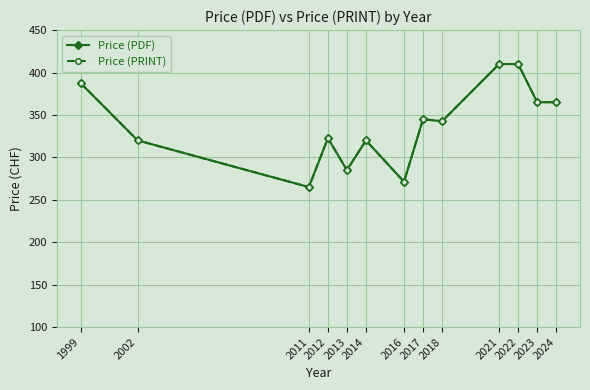

Reading left to right, list all the values displayed in this chart.

Price (PDF): 1999=387.5	2002=320.0	2011=265.0	2012=322.5	2013=285.0	2014=320.0	2016=271.2	2017=345.0	2018=342.5	2021=410.0	2022=410.0	2023=365.0	2024=365.0
Price (PRINT): 1999=387.5	2002=320.0	2011=265.0	2012=322.5	2013=285.0	2014=320.0	2016=271.2	2017=345.0	2018=342.5	2021=410.0	2022=410.0	2023=365.0	2024=365.0